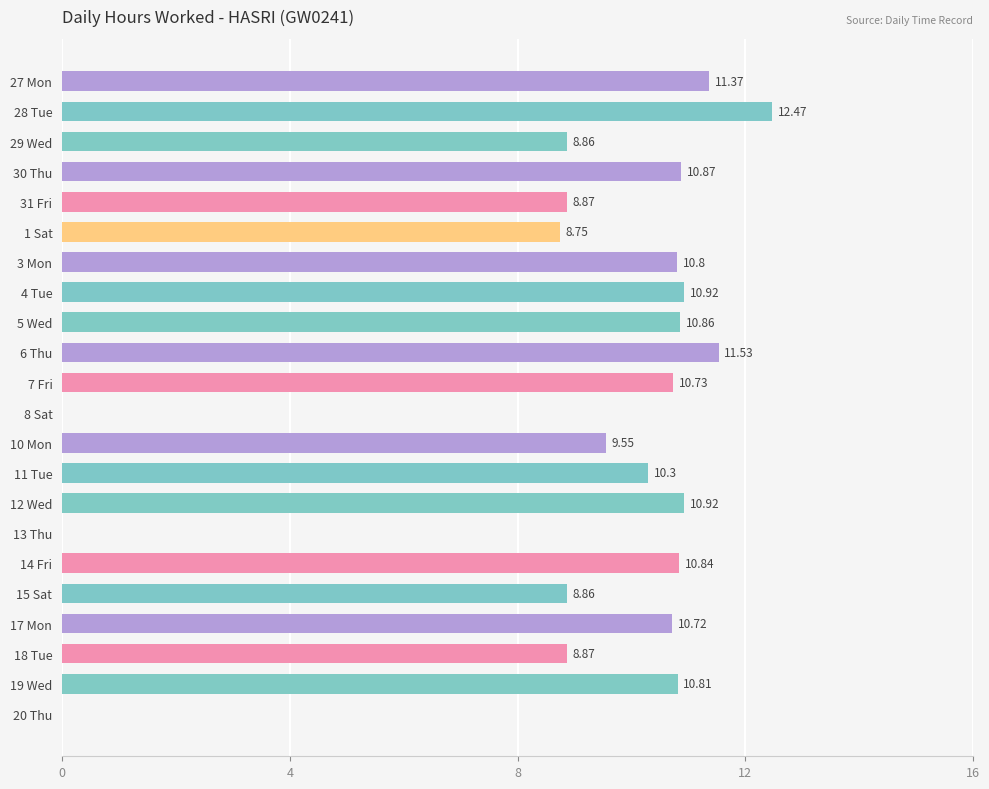

What is the sum of the values at 19 Wed and 1 Sat?

19.6